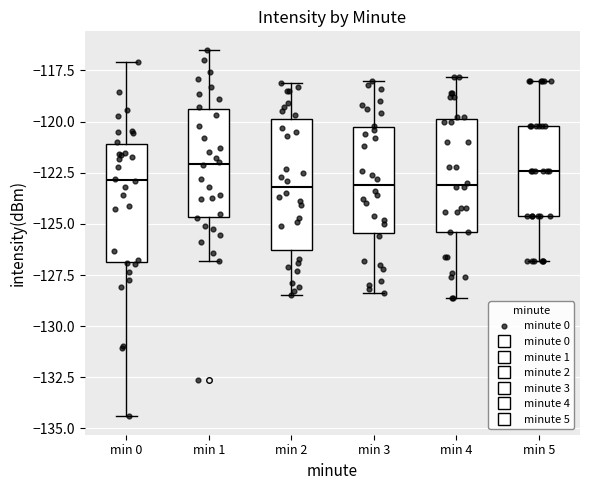

Reading left to right, transcribe this box plot: for each box, give where its median line is, the range the box spans, and where its two whiskers end, as read against the y-axis. The values are not printed on the chart, so give them approximately, as read against the axis.

min 0: median -123.0, box -127.0 to -121.0, whiskers -134.5 to -117.0
min 1: median -122.0, box -124.5 to -119.5, whiskers -127.0 to -116.5
min 2: median -123.0, box -126.5 to -120.0, whiskers -128.5 to -118.0
min 3: median -123.0, box -125.5 to -120.0, whiskers -128.5 to -118.0
min 4: median -123.0, box -125.5 to -120.0, whiskers -128.5 to -118.0
min 5: median -122.5, box -124.5 to -120.0, whiskers -127.0 to -118.0